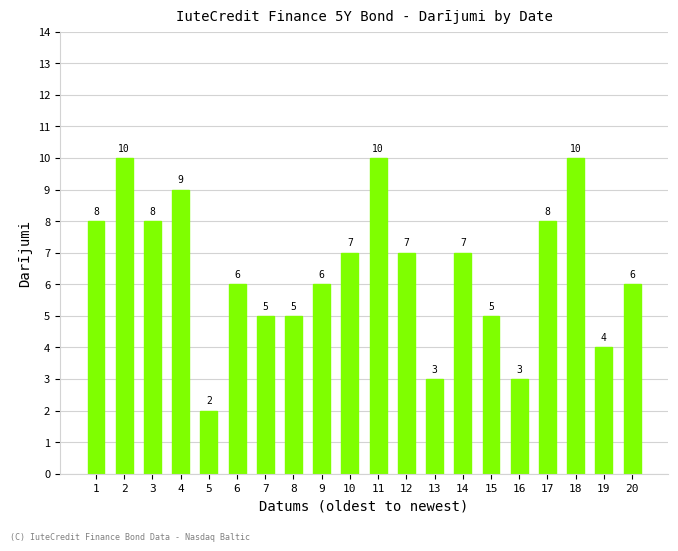

What value does the data have at 6?

6